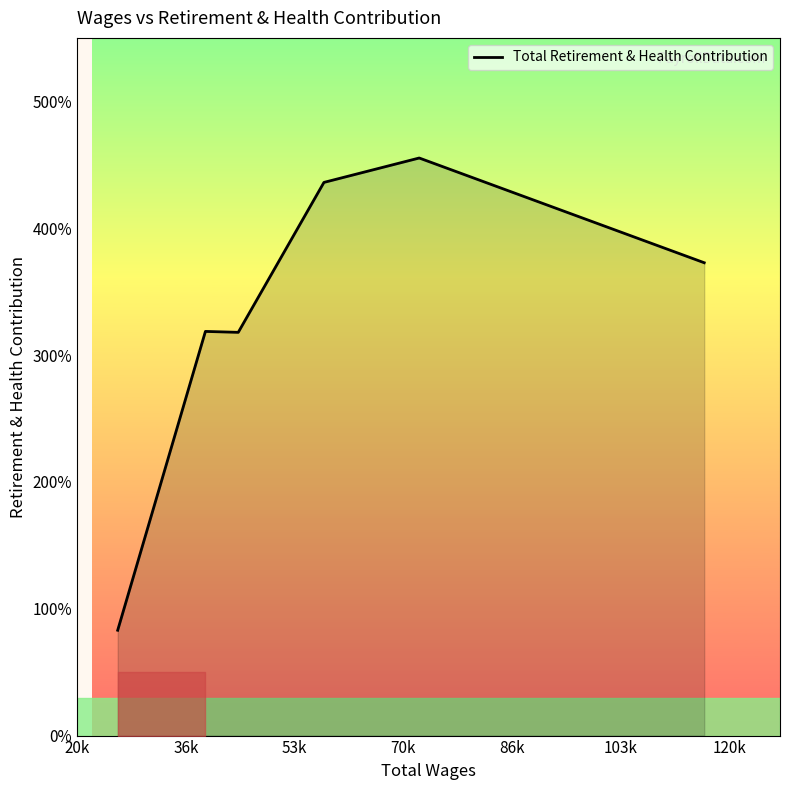

What is the label of the 3rd point from the left?

53k